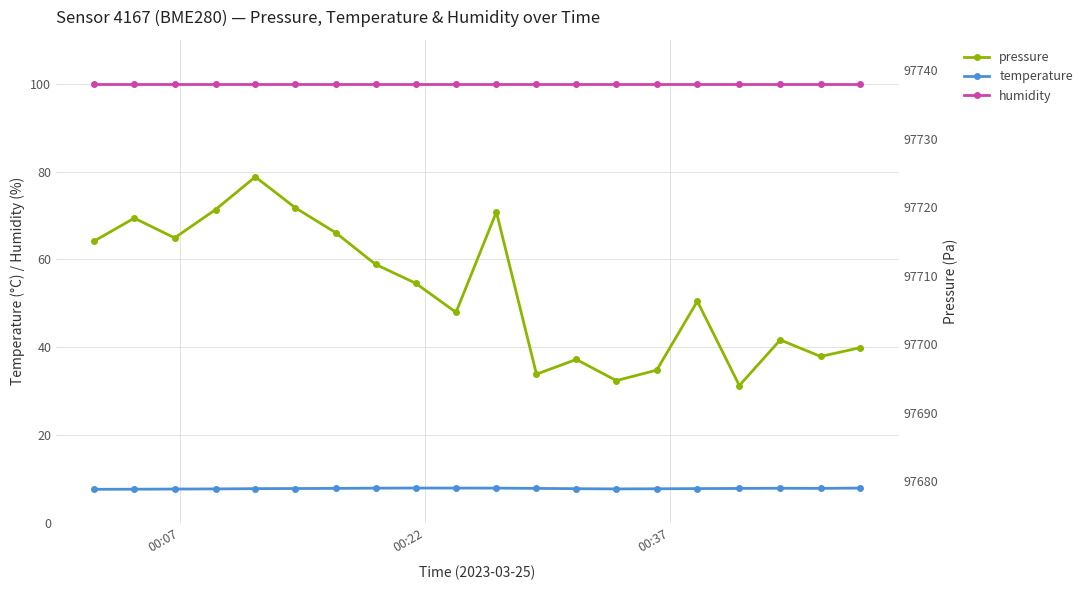

What is the highest value of the humidity series?

100.0